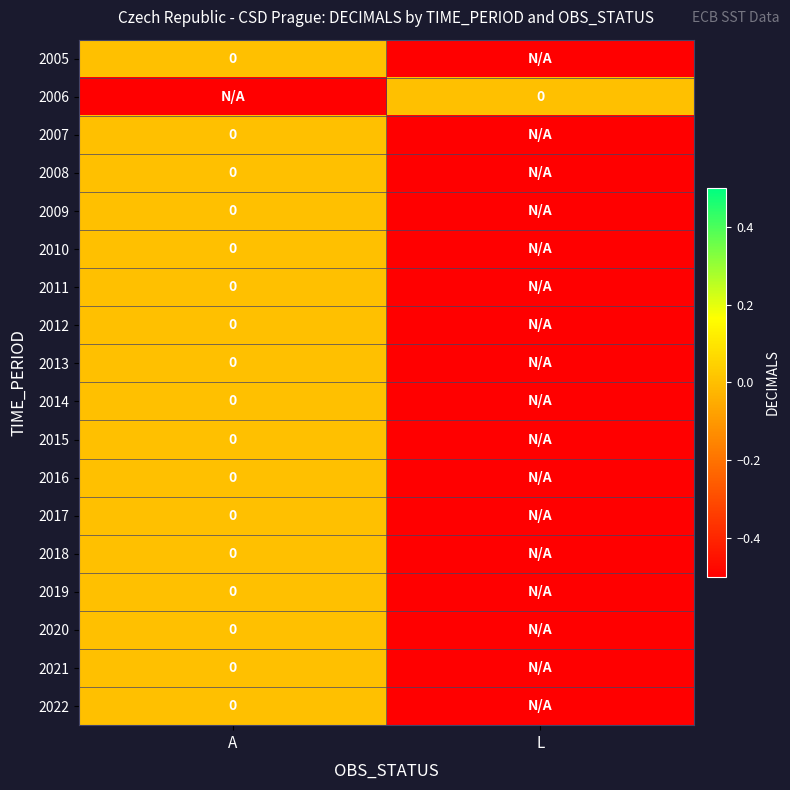

Rank the categories by 2007 value from lowest to highest.

L, A